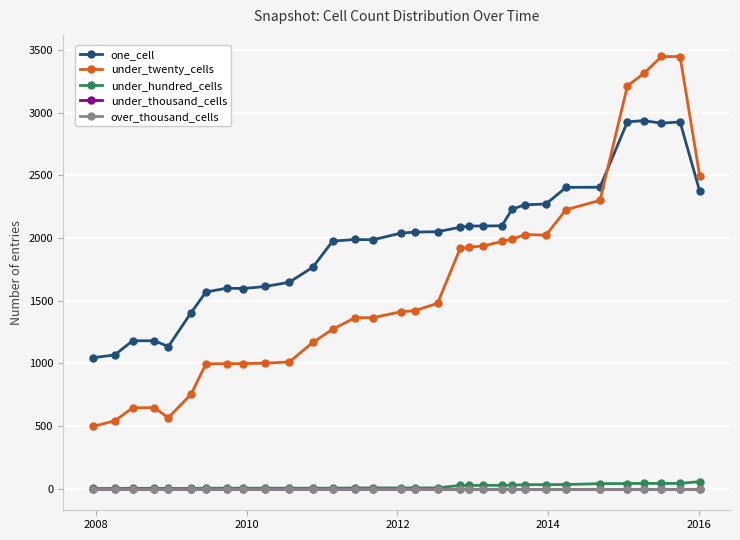

What is the sum of all under_twenty_cells values?

52369